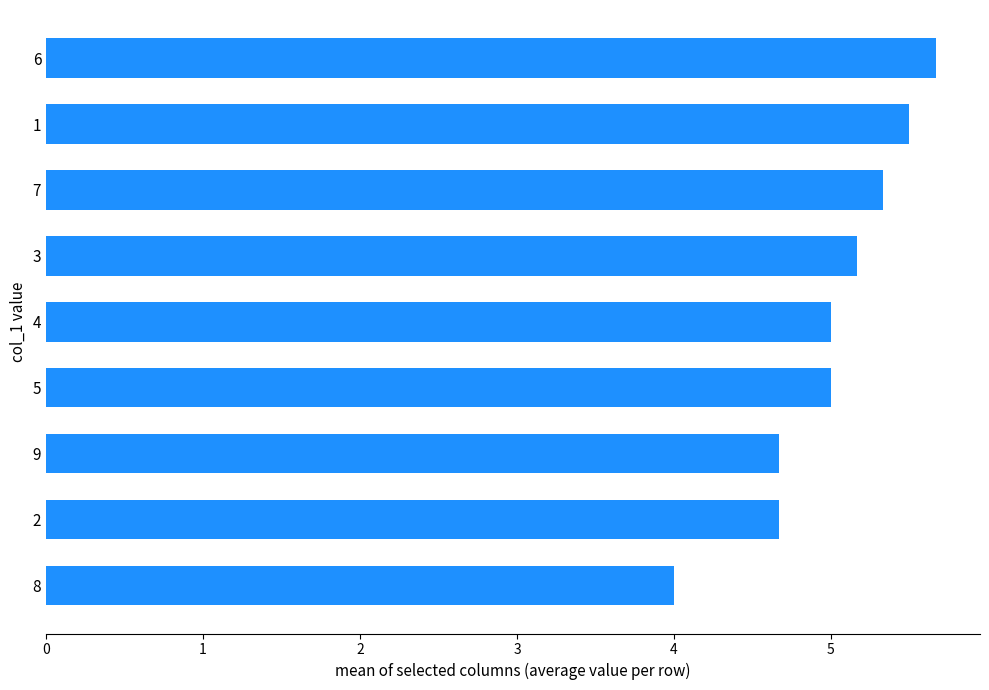

Read the value at 4.

5.0